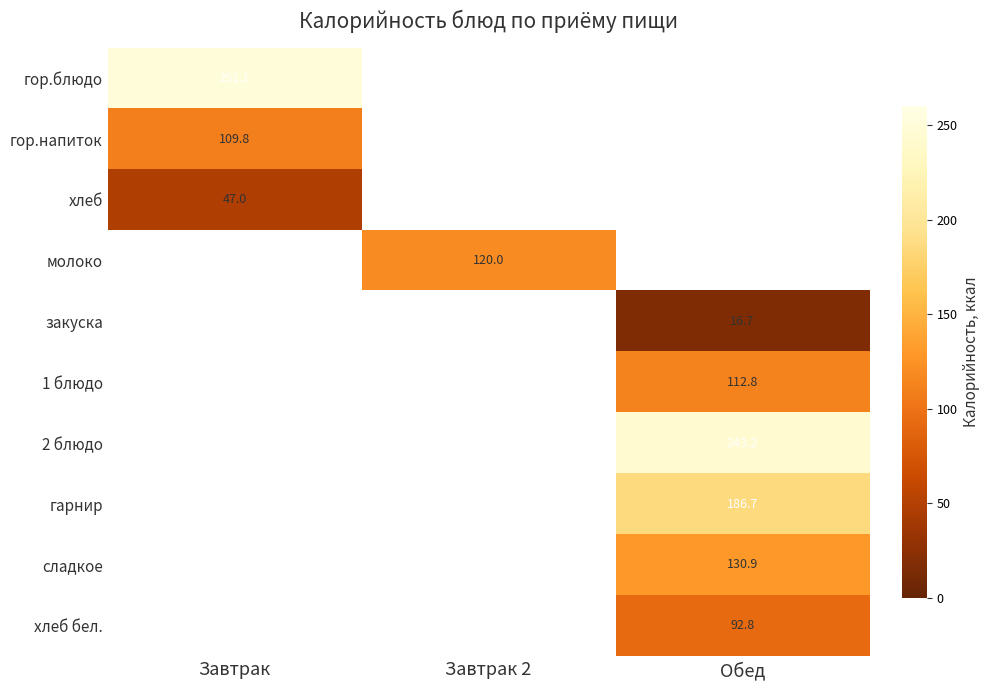

Which label corresponds to the largest value in the chart?

Завтрак